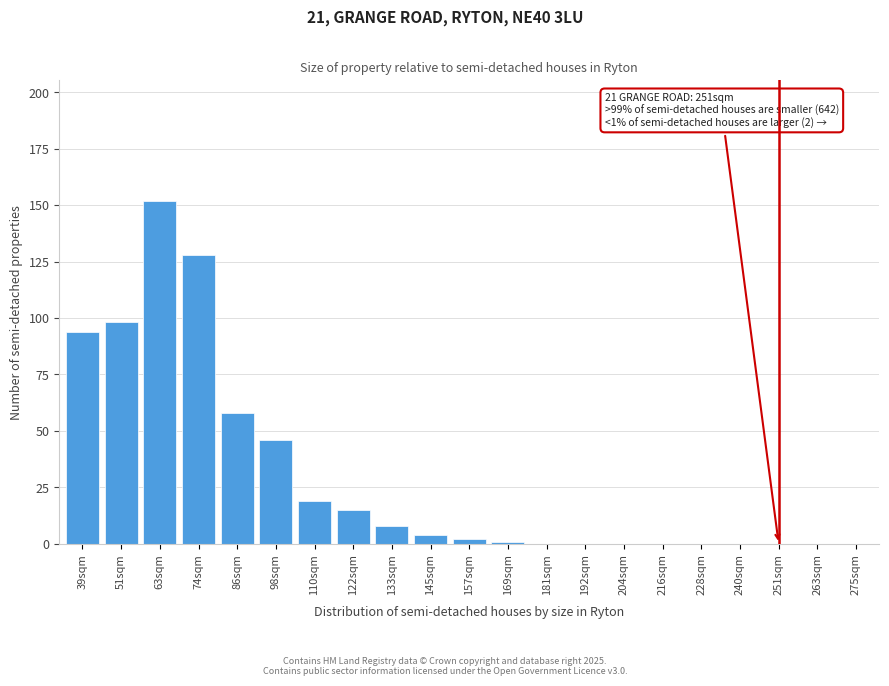

Reading left to right, transcribe all the data shown in this chart.

39sqm=94	51sqm=98	63sqm=152	74sqm=128	86sqm=58	98sqm=46	110sqm=19	122sqm=15	133sqm=8	145sqm=4	157sqm=2	169sqm=1	181sqm=0	192sqm=0	204sqm=0	216sqm=0	228sqm=0	240sqm=0	251sqm=0	263sqm=0	275sqm=0